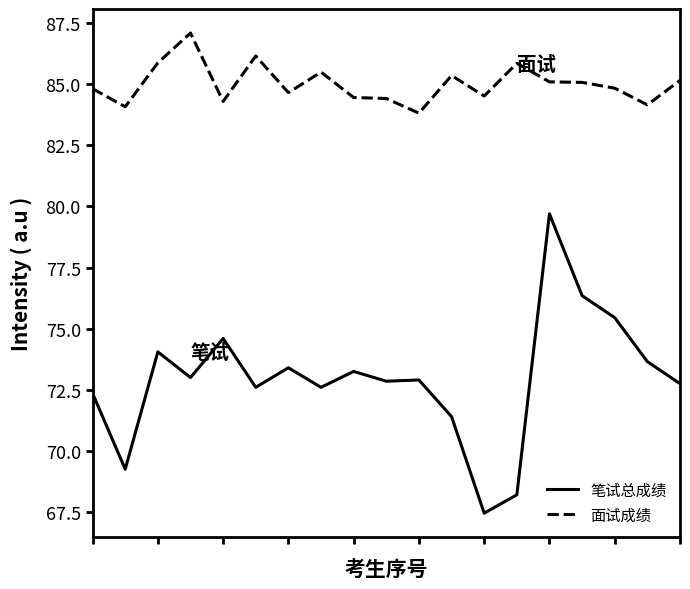

Which series has the largest total across all categories?

面试成绩